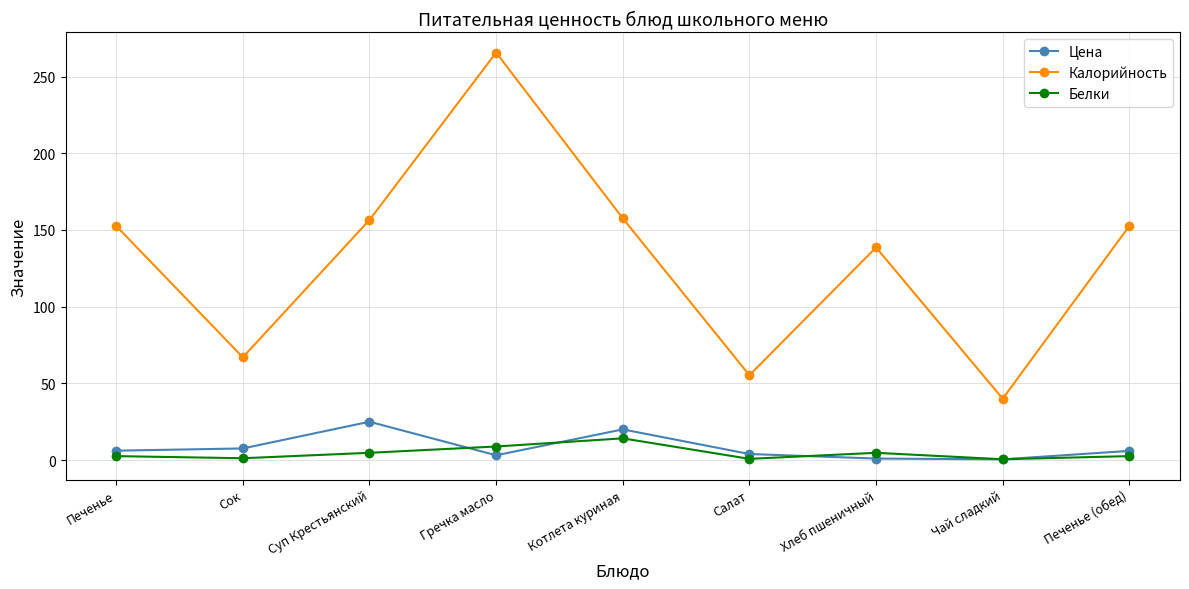

What is the difference between the maximum and minimum values in the Цена series?

24.5